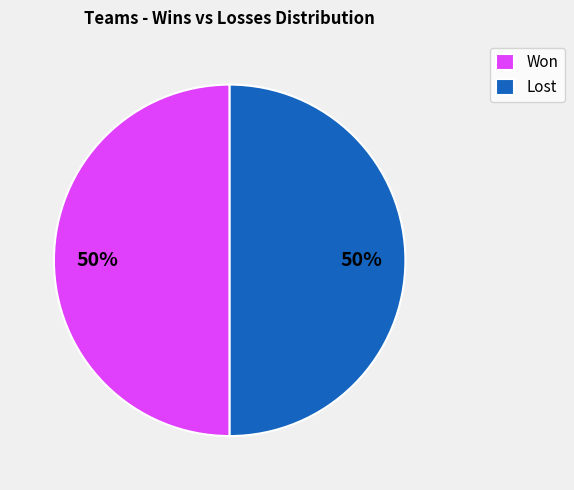

To the nearest percent, what percentage of the pie is Lost?

50%